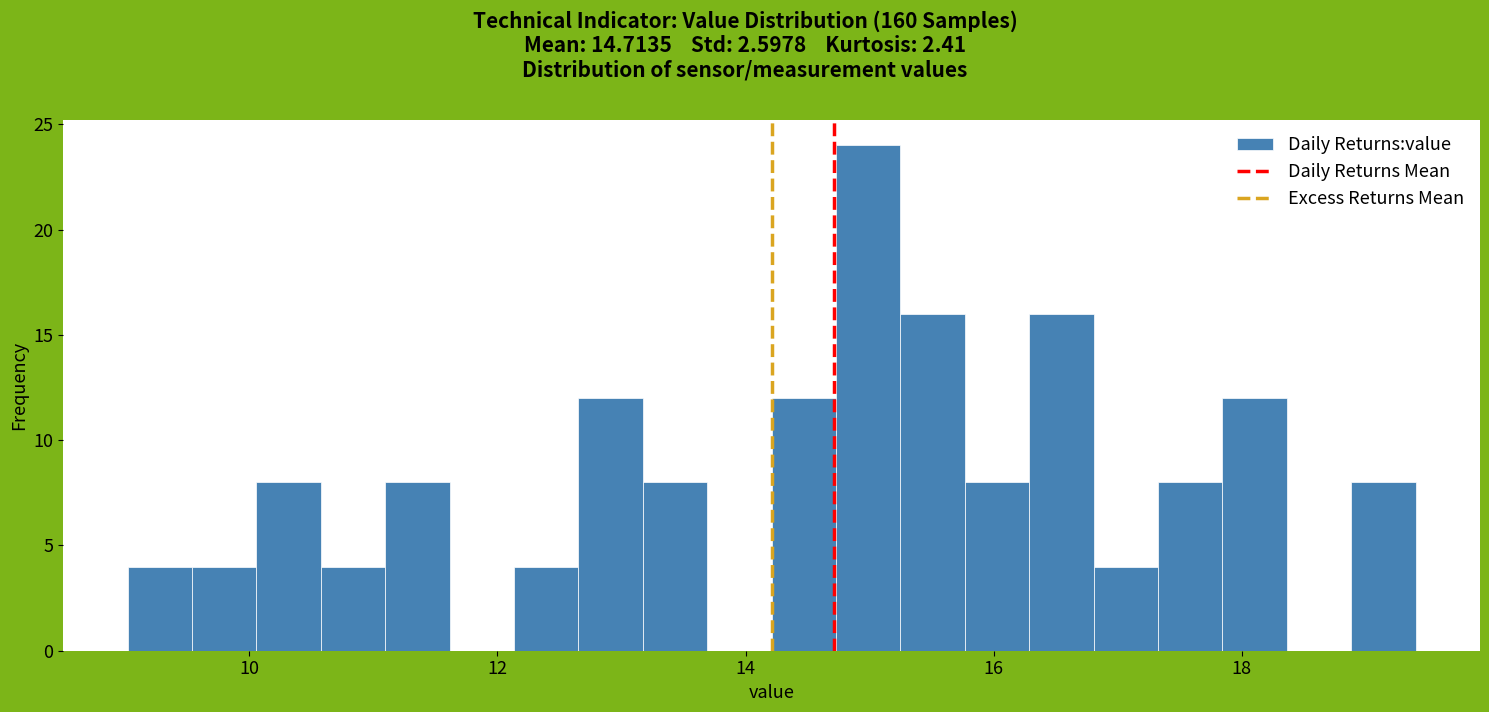

Around what value on the x-axis is the tallest bar? Give the approximate position of its centre, as read against the axis.

15.0